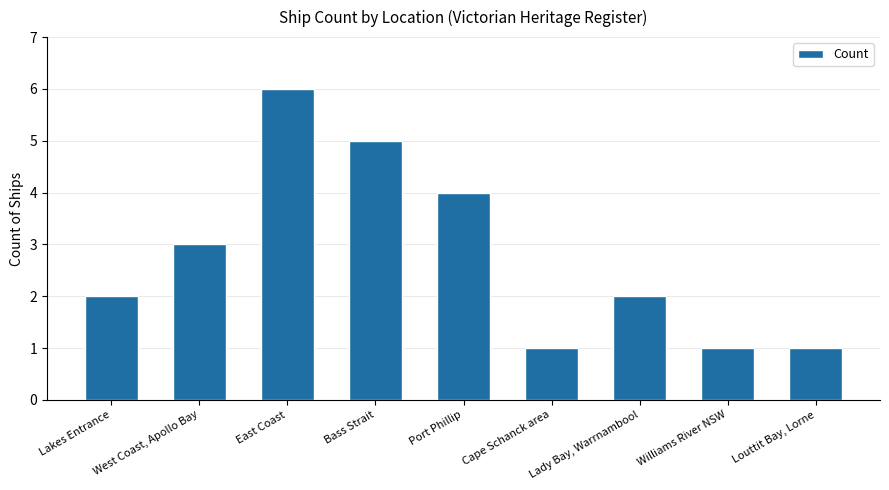

What is the value of the 2nd bar from the left?

3